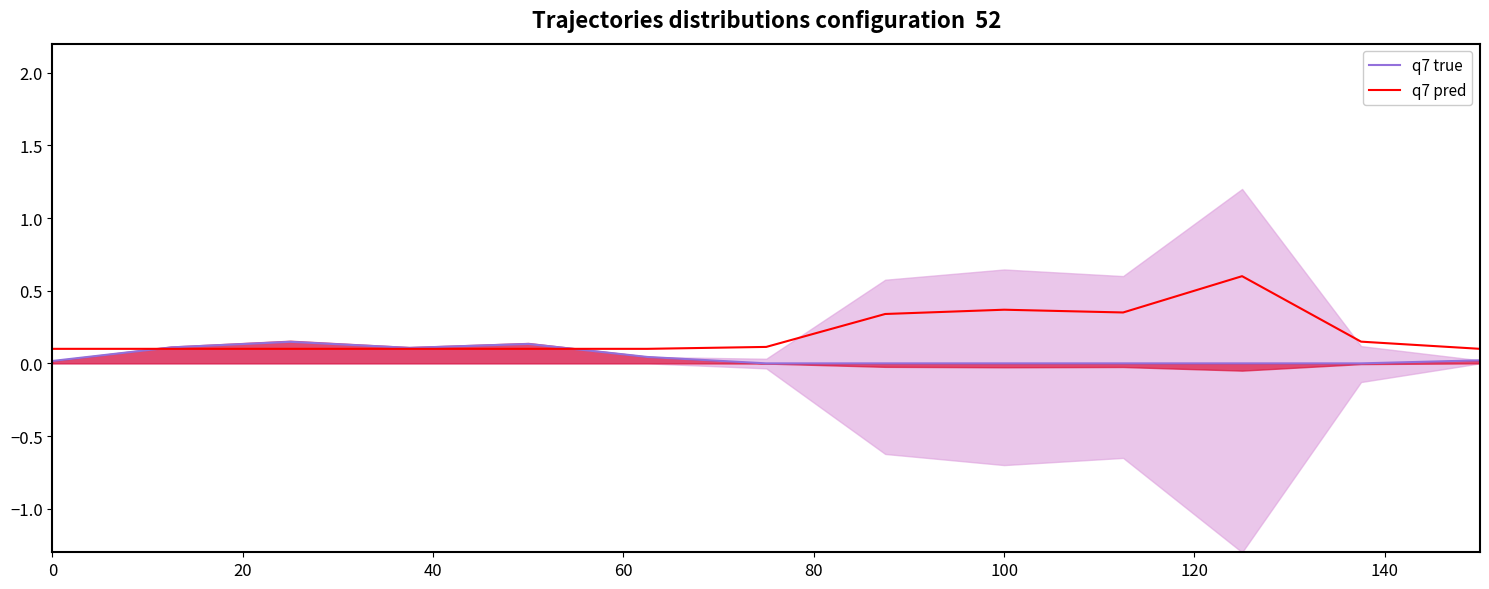

The value of q7 true at 140 is 0.0. True or false?

True